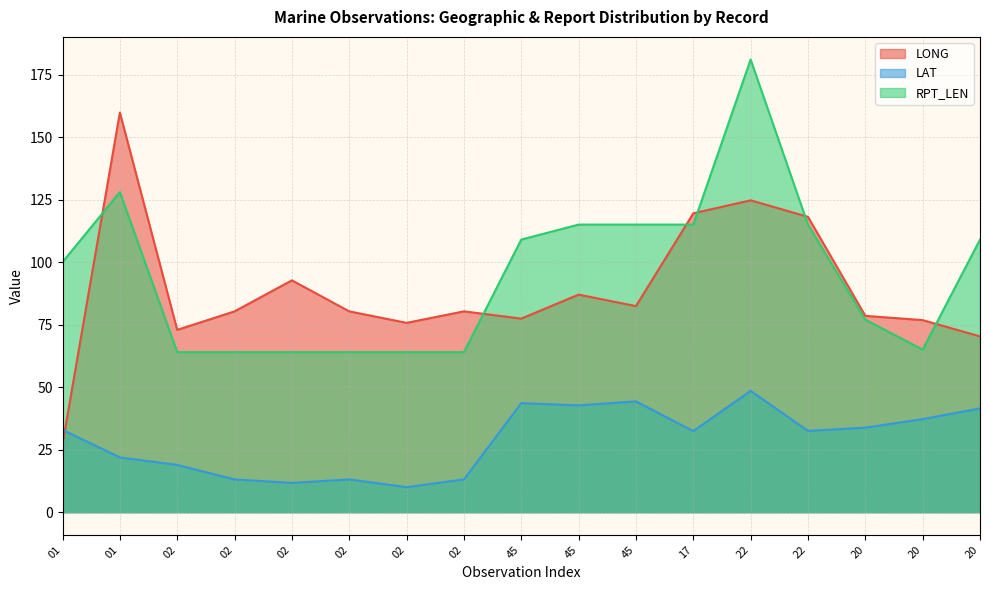

What is the sum of all RPT_LEN values?

1613.0